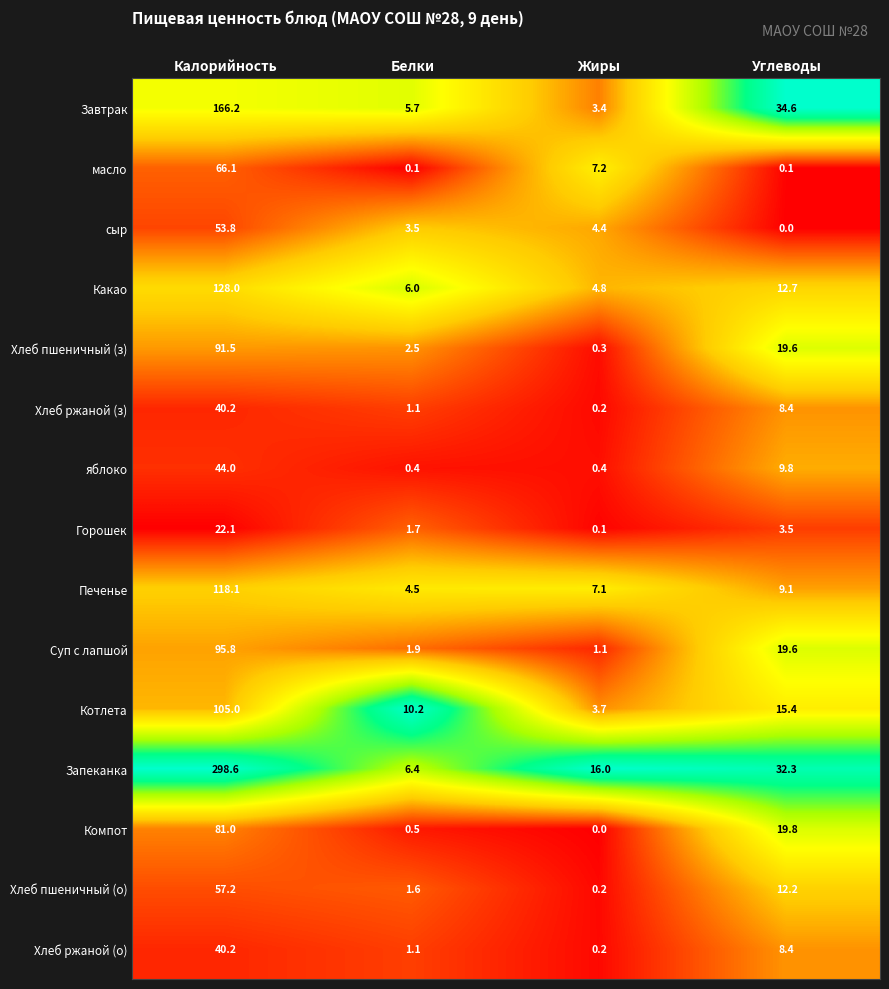

The масло series shows 66.1 at Калорийность. True or false?

True